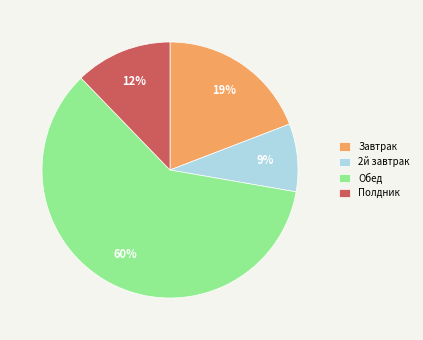

Does 2й завтрак represent more than half of the total?

No